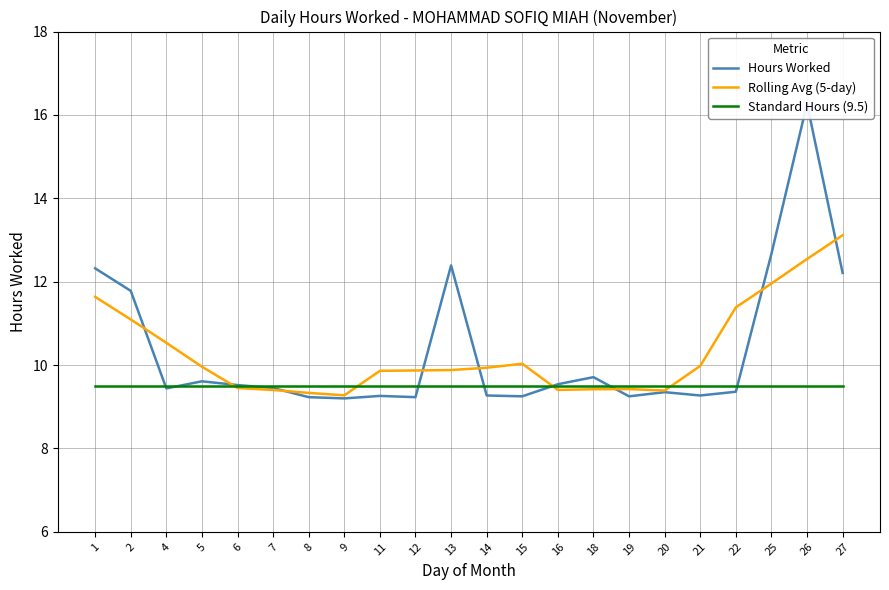

After their last crossing, which series has the higher values: Standard Hours (9.5) or Hours Worked?

Hours Worked